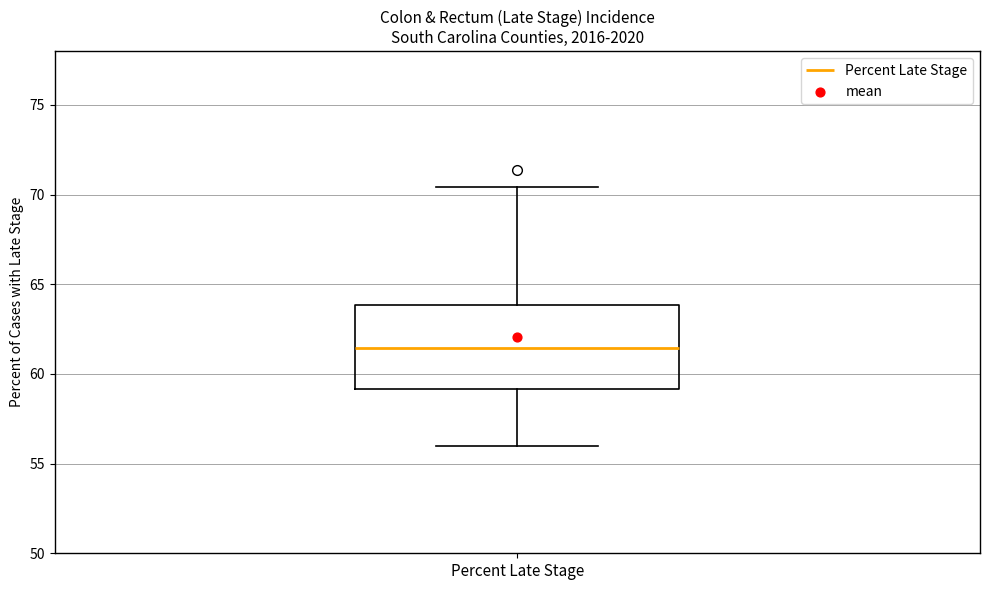

Where is the lower edge of the box for Percent Late Stage on the y-axis? The values are not printed on the chart, so give them approximately, as read against the axis.

59.0